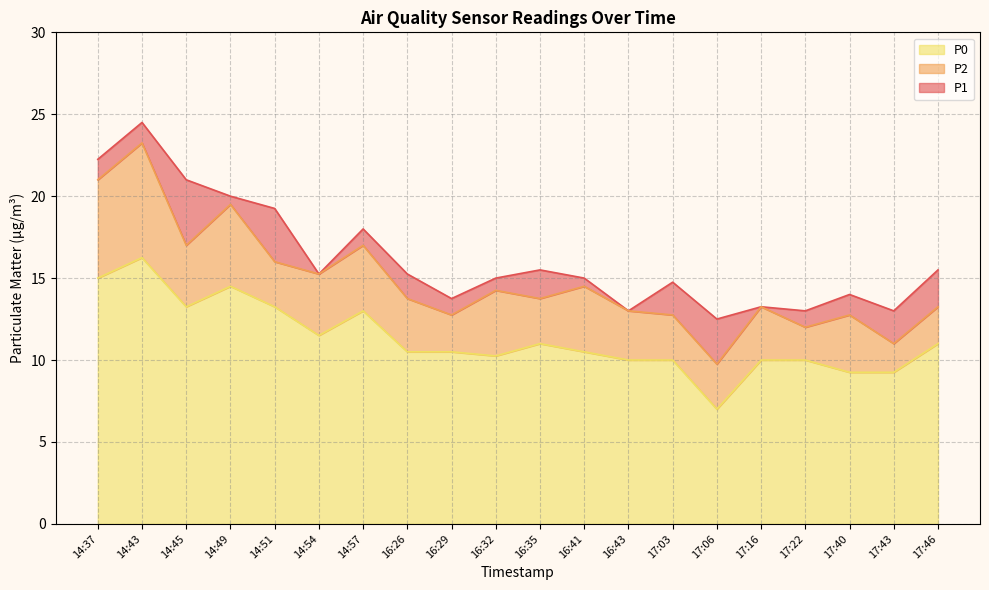

At which label does P2 first exceed 13?

14:37